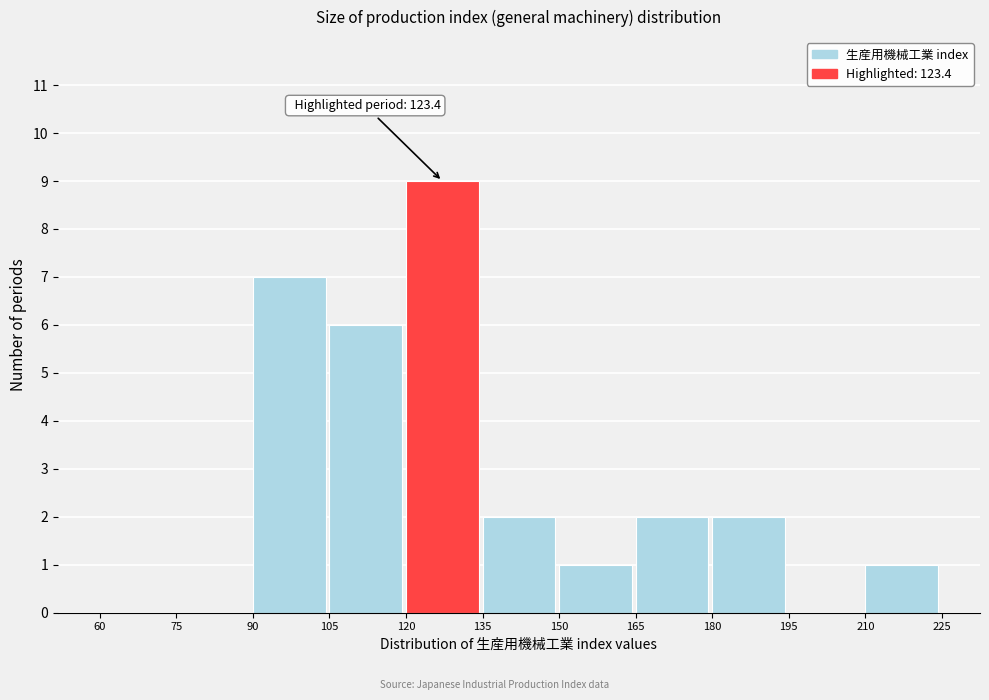

Which range on the x-axis has the tallest bar?

120 to 135